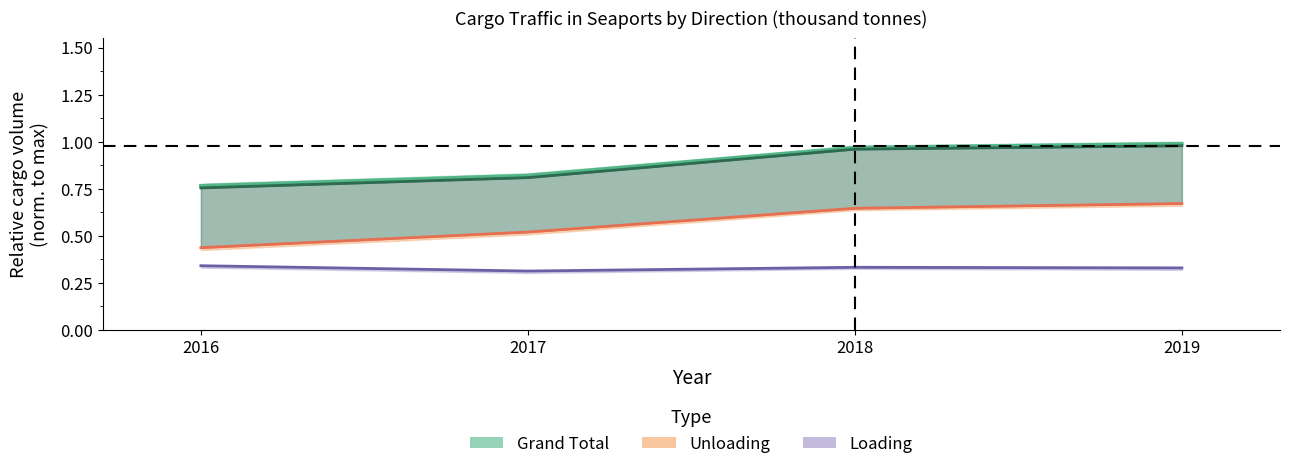

Which series changed the most between 2016 and 2017?

Unloading